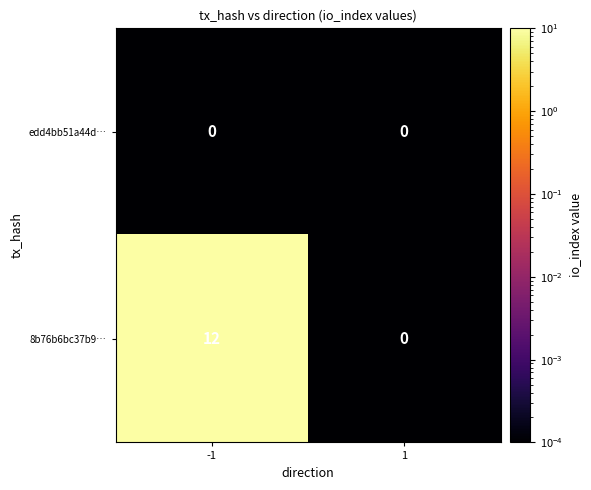

List the series in order of their peak value, lowest first.

edd4bb51a44d…, 8b76b6bc37b9…